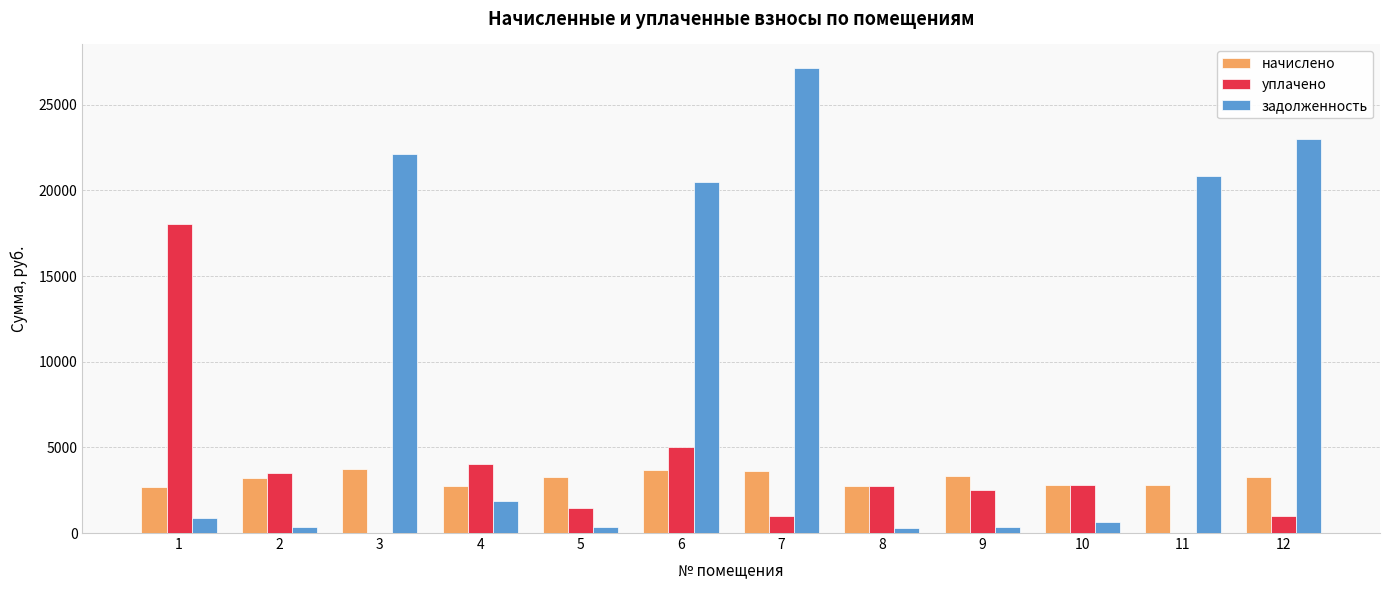

What is the approximate value of задолженность at 8?

306.9